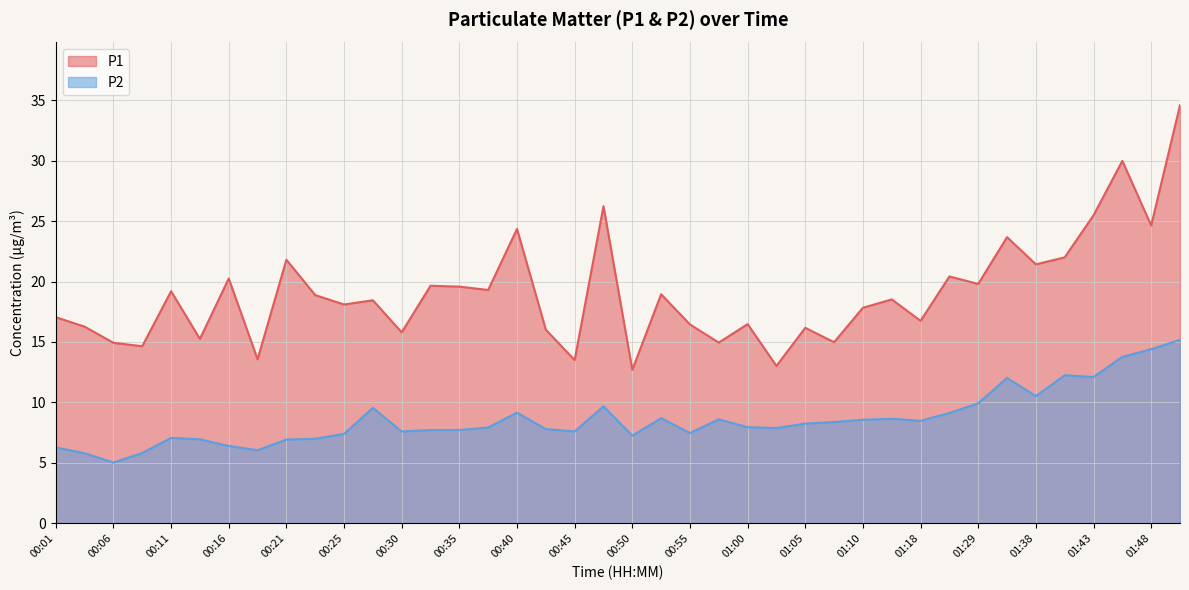

True or false: P2 and P1 intersect in this chart.

False